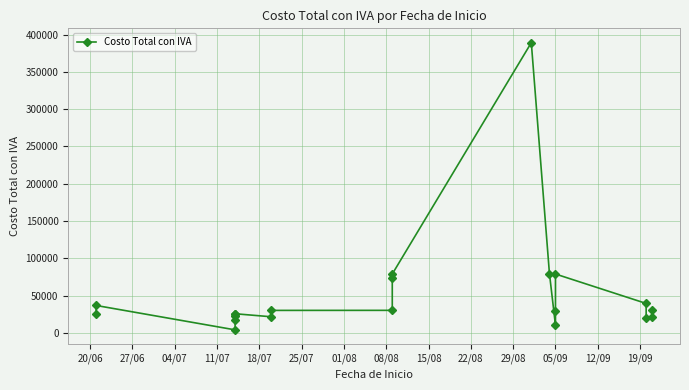

What is the maximum value shown in the chart?

389211.7